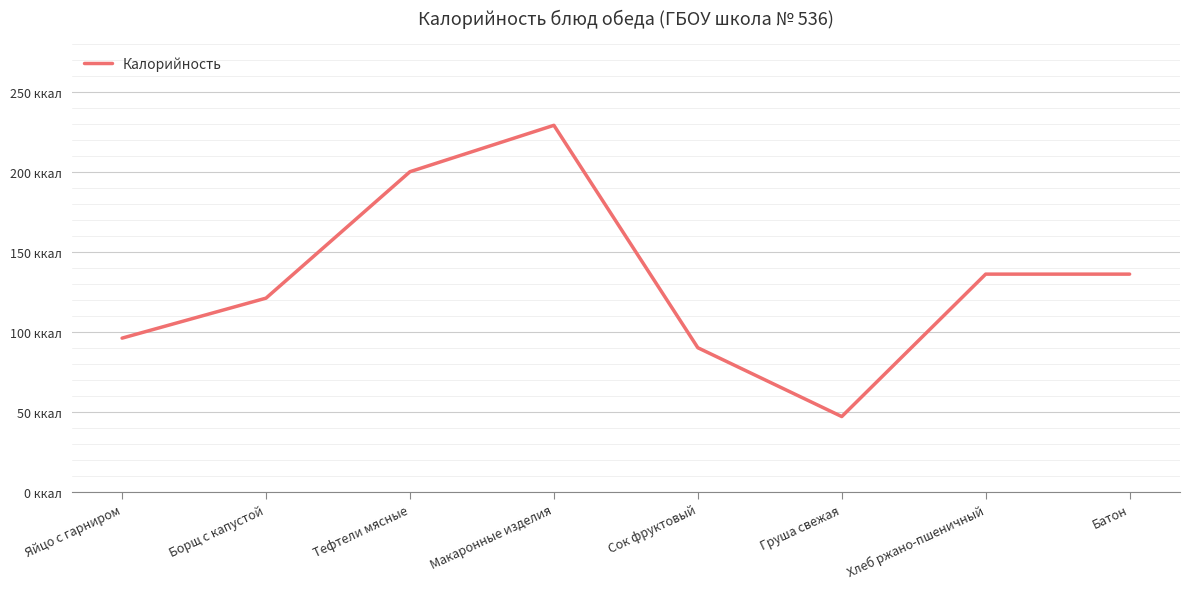

Does the chart have visible grid lines?

Yes